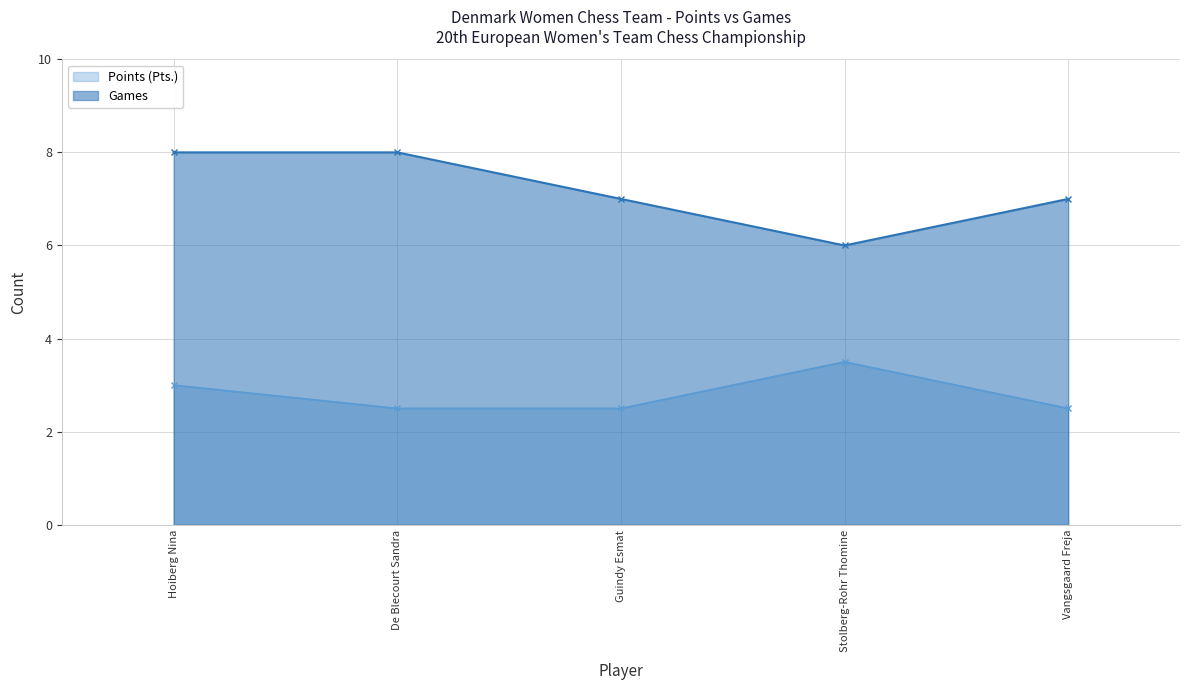

What is the minimum value for Games?

6.0